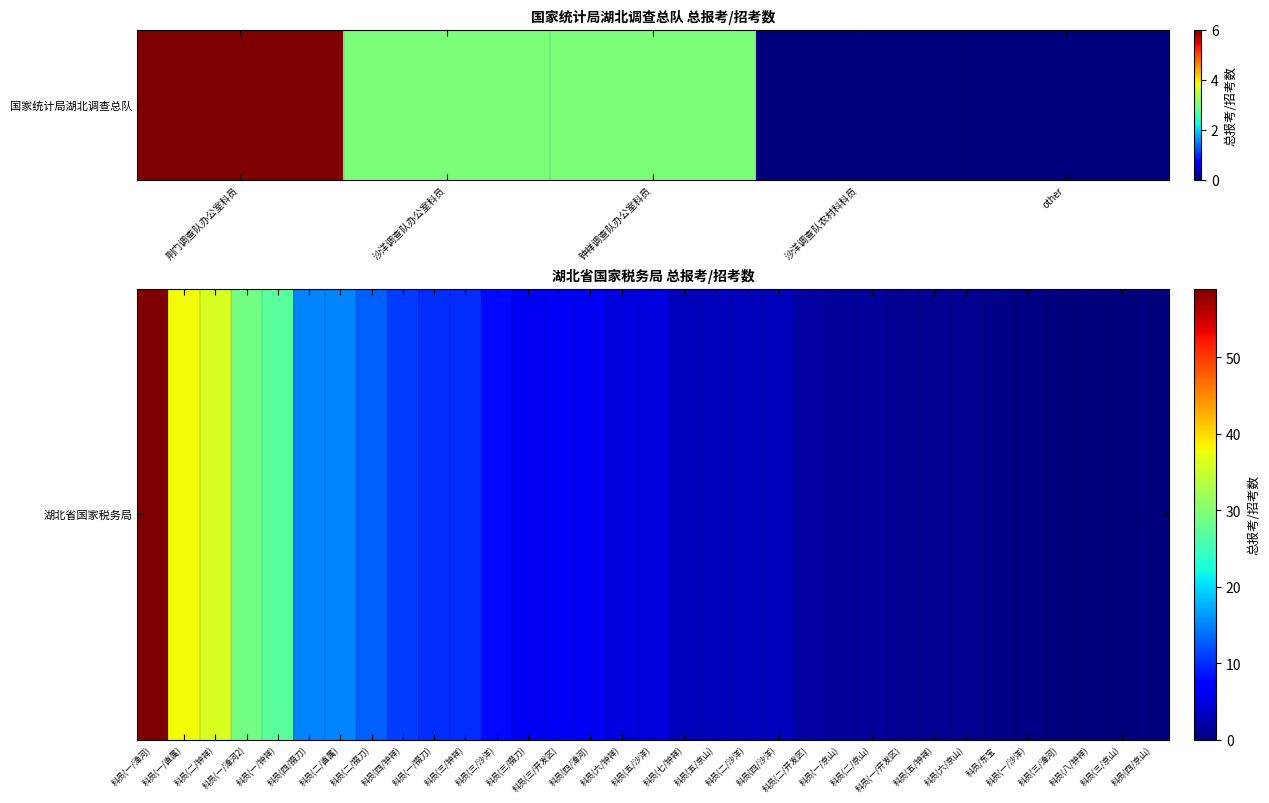

Reading left to right, extract all data points from this chart.

59.0	38.0	36.0	29.0	27.0	15.0	15.0	13.0	11.0	10.0	10.0	8.0	6.0	6.0	6.0	5.0	5.0	3.0	3.0	3.0	3.0	2.0	1.5	1.5	1.0	1.0	1.0	0.5	0.3	0.0	0.0	0.0	0.0